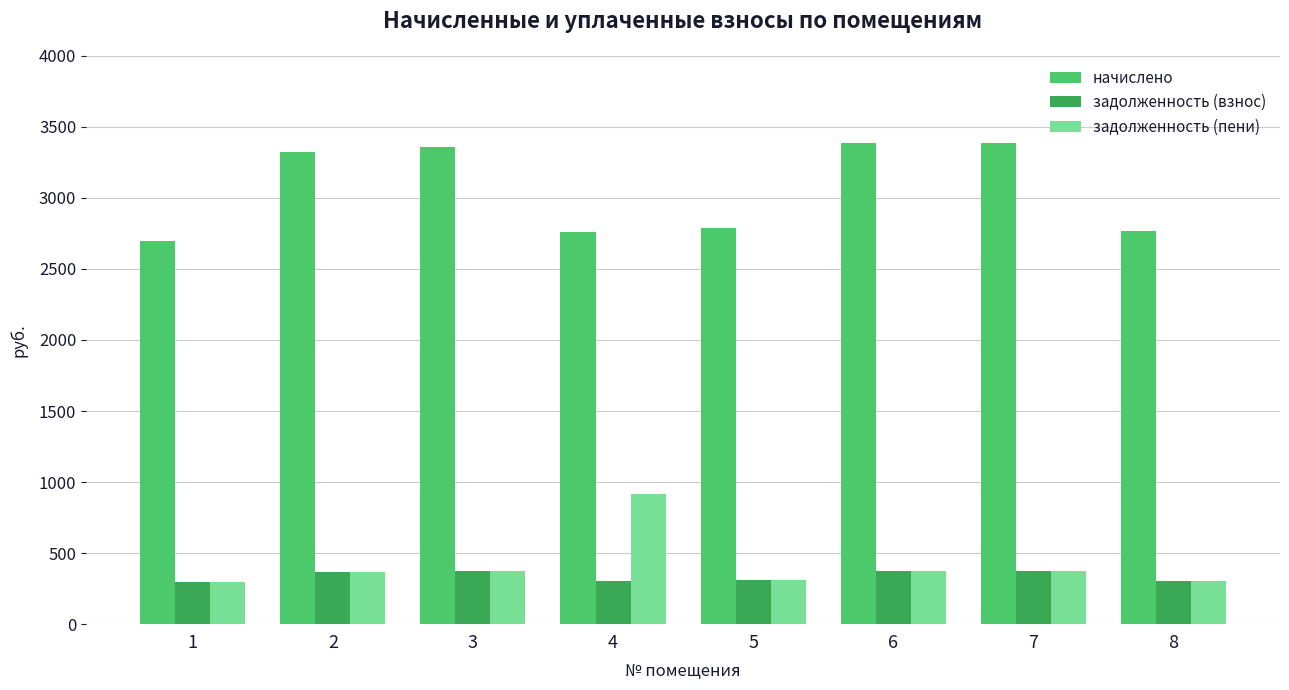

How many data points in задолженность (пени) are above 372?

4